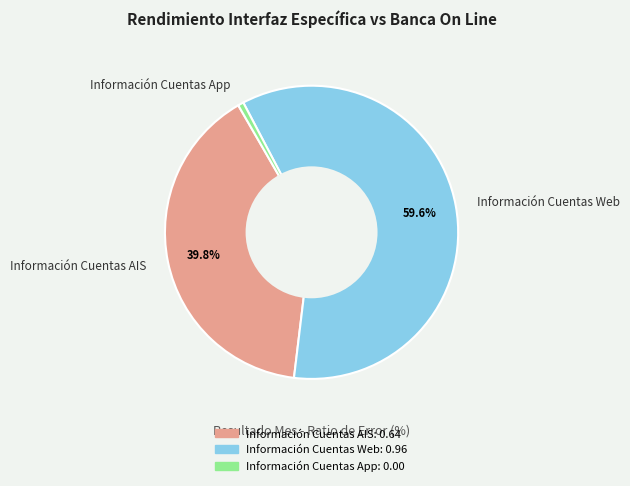

Which category has the smallest portion of the pie?

Información Cuentas App